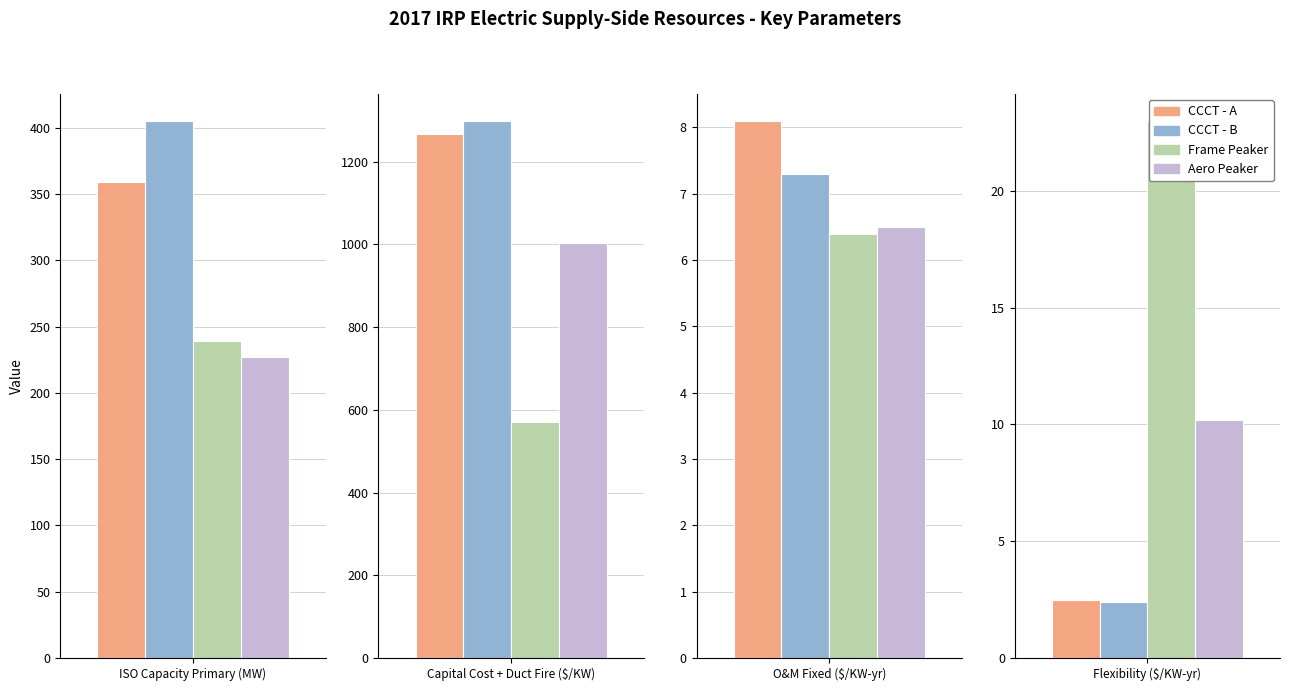

Reading right to left, what are all the values shown in this chart?

CCCT - A: Flexibility ($/KW-yr)=2.5	O&M Fixed ($/KW-yr)=8.1	Capital Cost + Duct Fire ($/KW)=1267.1	ISO Capacity Primary (MW)=359.1
CCCT - B: Flexibility ($/KW-yr)=2.4	O&M Fixed ($/KW-yr)=7.3	Capital Cost + Duct Fire ($/KW)=1298.6	ISO Capacity Primary (MW)=405.1
Frame Peaker: Flexibility ($/KW-yr)=23.0	O&M Fixed ($/KW-yr)=6.4	Capital Cost + Duct Fire ($/KW)=571.1	ISO Capacity Primary (MW)=239.0
Aero Peaker: Flexibility ($/KW-yr)=10.2	O&M Fixed ($/KW-yr)=6.5	Capital Cost + Duct Fire ($/KW)=1004.0	ISO Capacity Primary (MW)=227.3